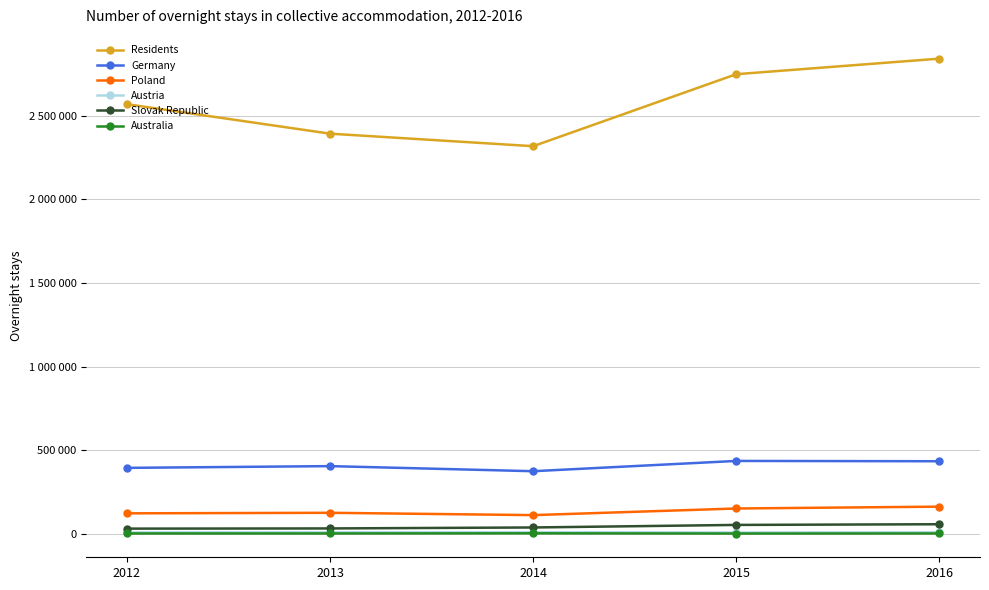

At how many categories does at least one series exceed 2470477?

3